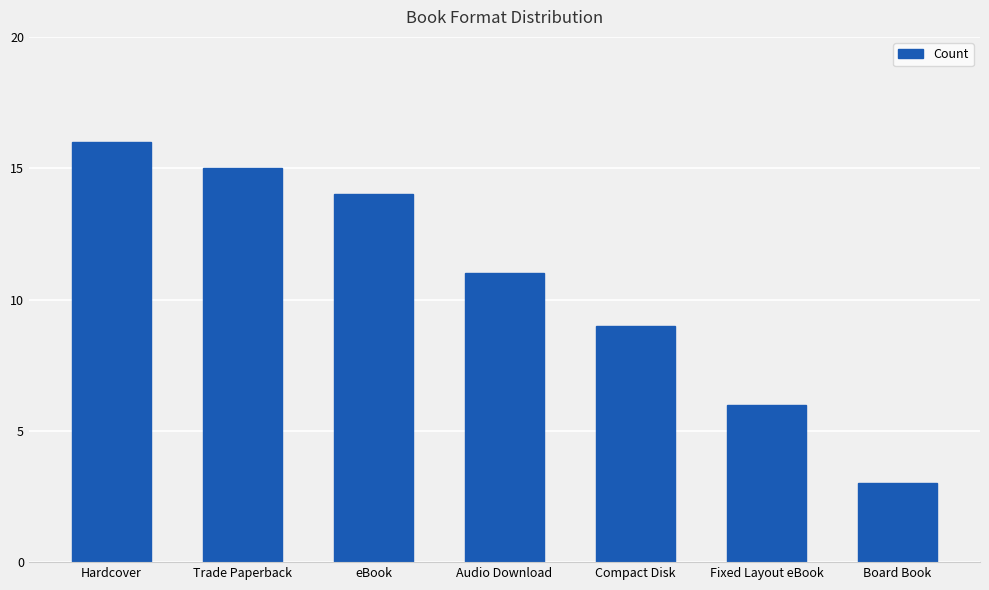

What is the label of the 6th bar from the left?

Fixed Layout eBook